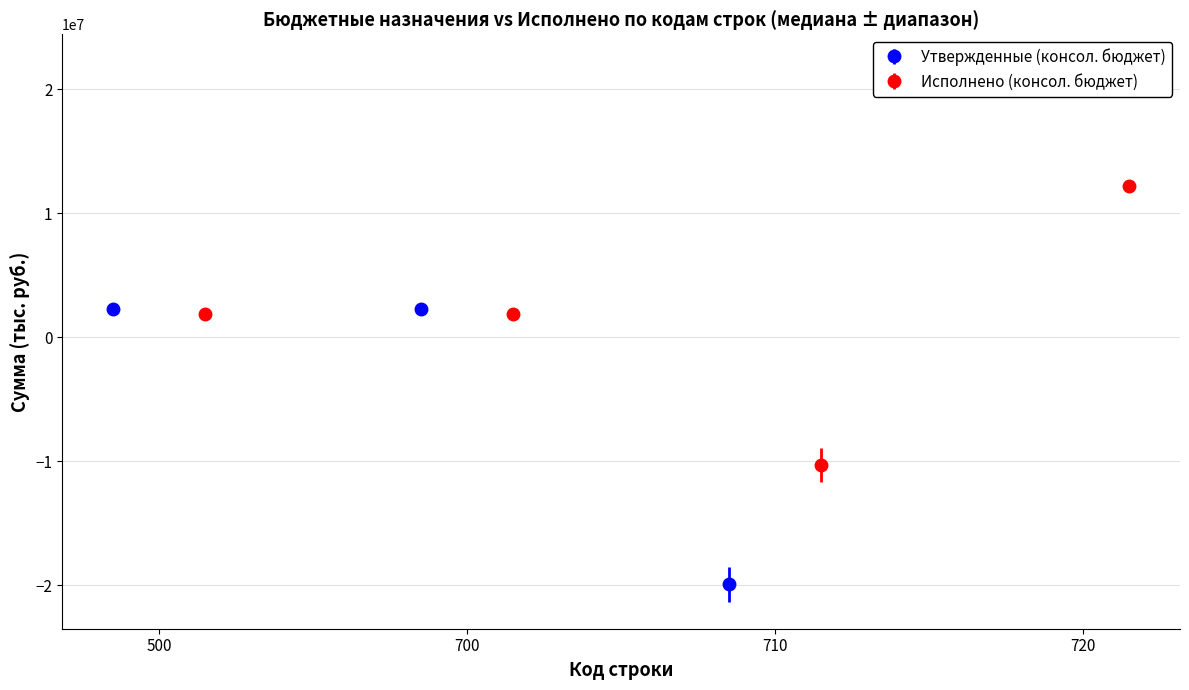

How many positive values does the Исполнено (консол. бюджет) series have?

3